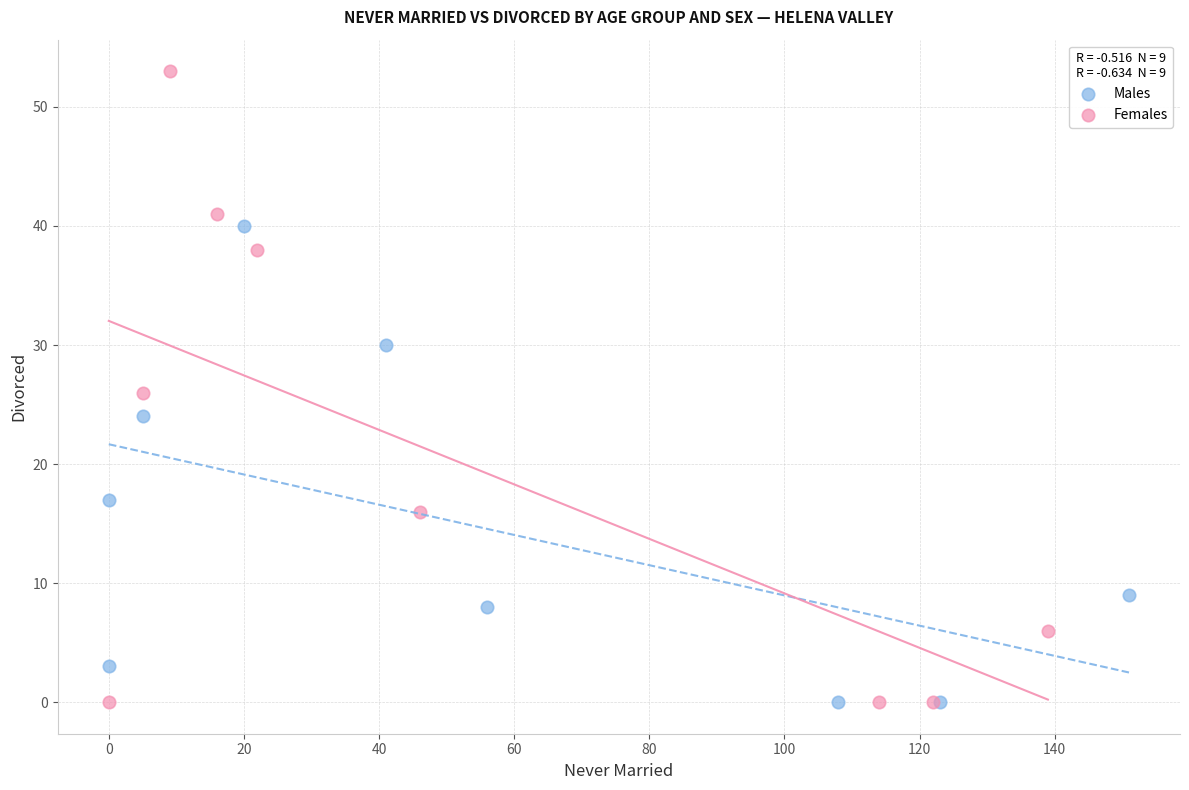

Which series reaches the maximum Y coordinate?

Females